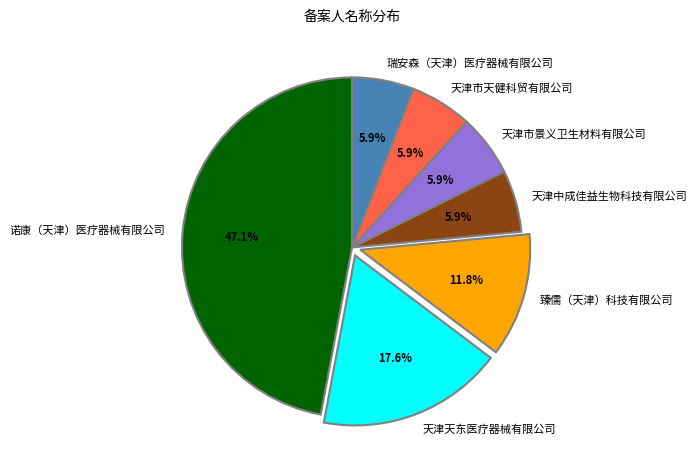

Approximately how many times larger is the value at 天津市景义卫生材料有限公司 compared to 臻儒（天津）科技有限公司?

0.5